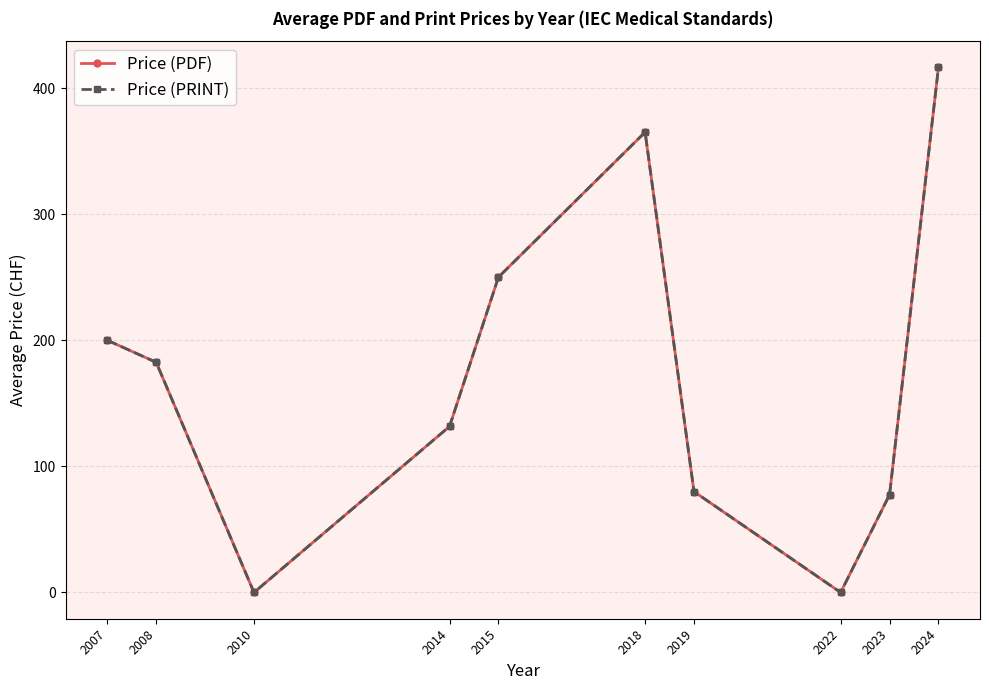

True or false: Price (PRINT) and Price (PDF) cross at least once.

False